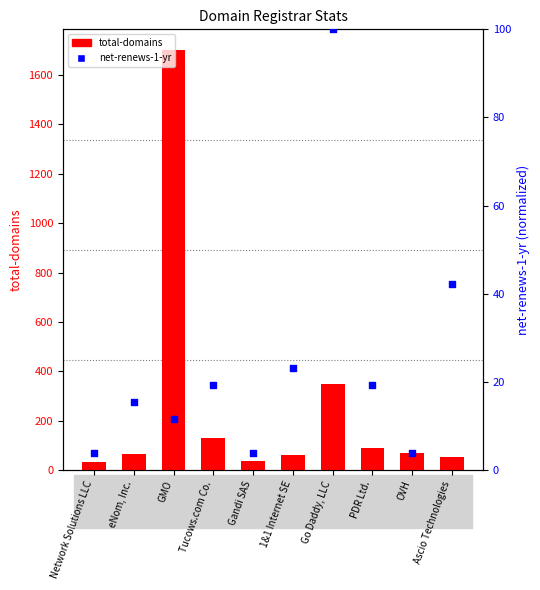

At which category is the sum across all series the highest?

GMO